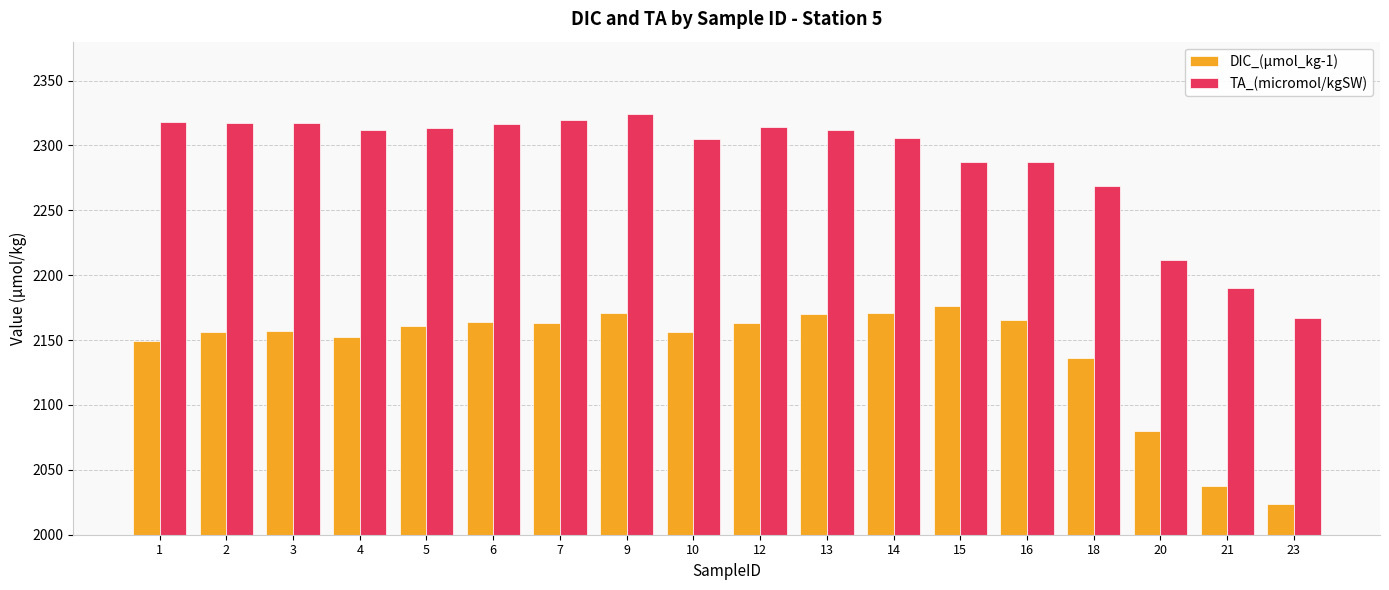

At how many categories does at least one series exceed 2146?

18